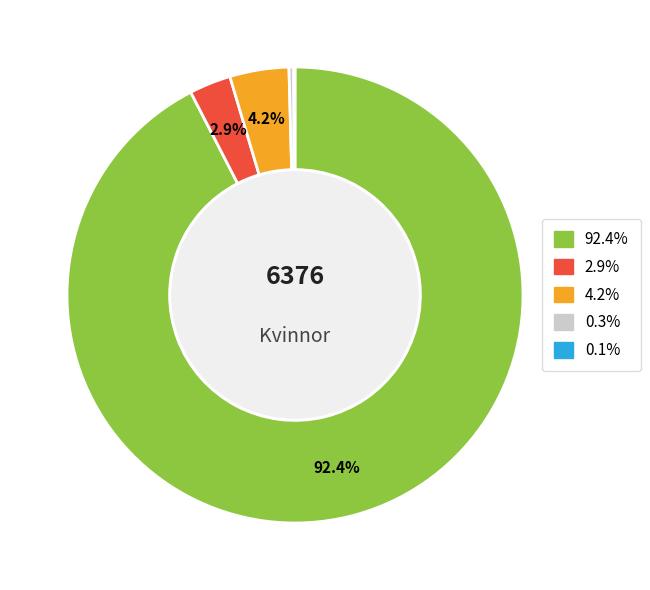

Is there any slice that represents more than half of the pie?

Yes